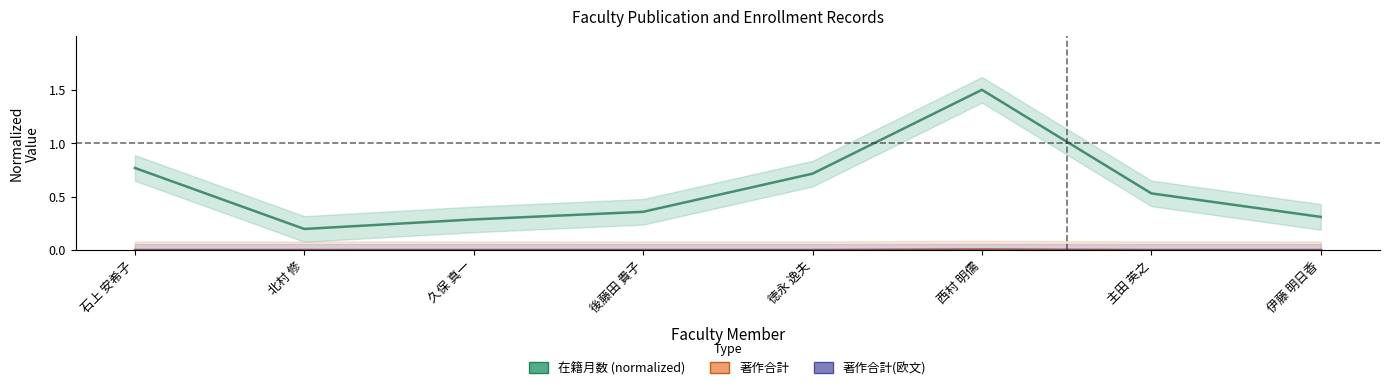

What value does the 在籍月数 series have at 後藤田 貴子?

0.4